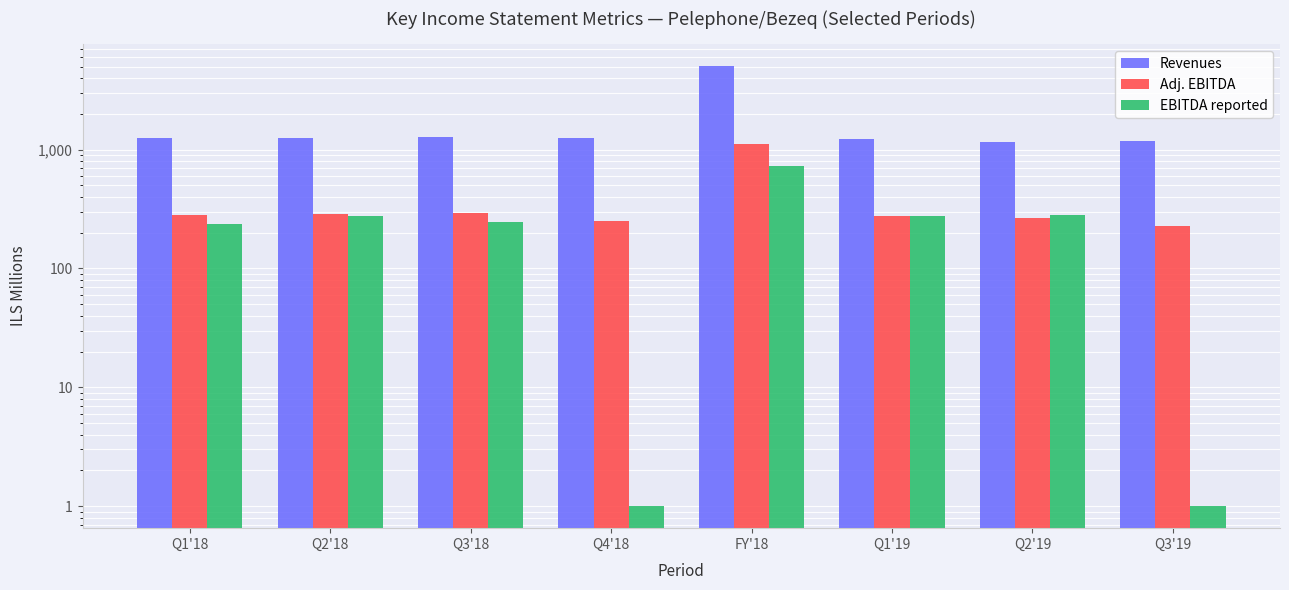

What is the highest value of the Revenues series?

5046